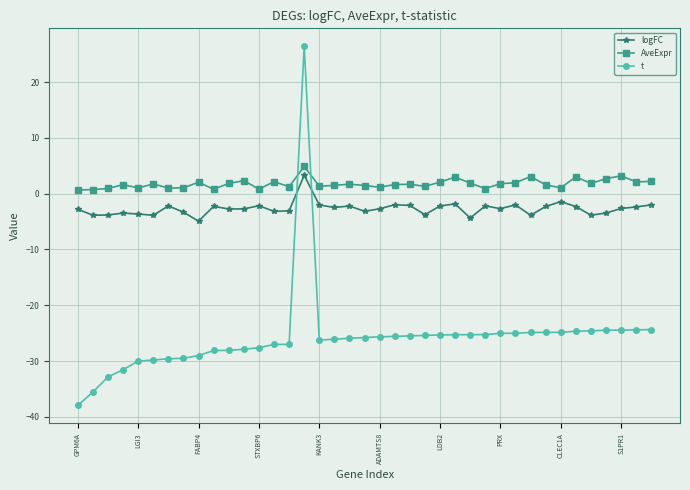

What is the maximum value shown in the chart?

26.4